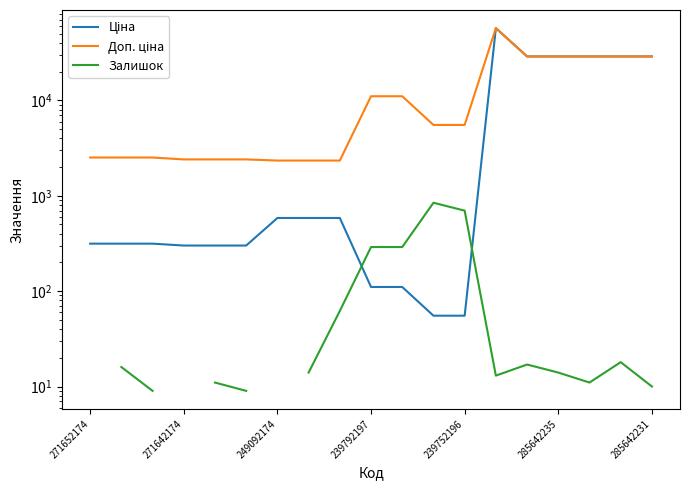

What is the sum of the Доп. ціна values at 271642174 and 13?

59753.0